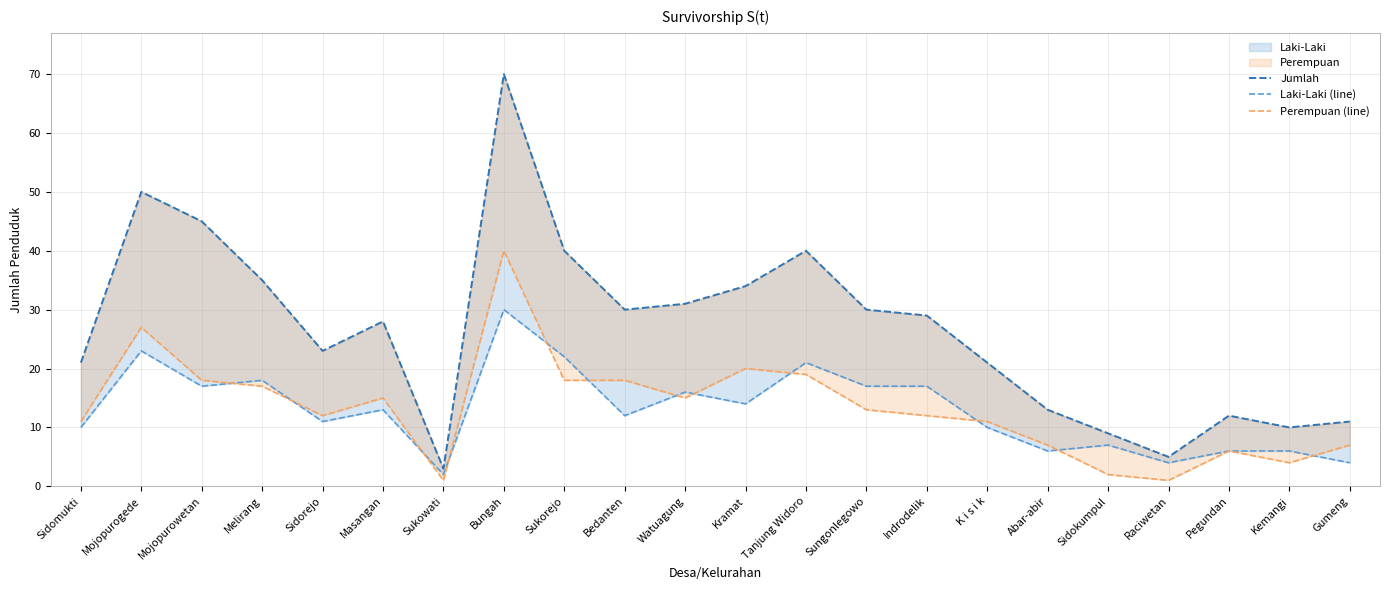

Which category has the lowest value in the Laki-Laki (line) series?

Sukowati